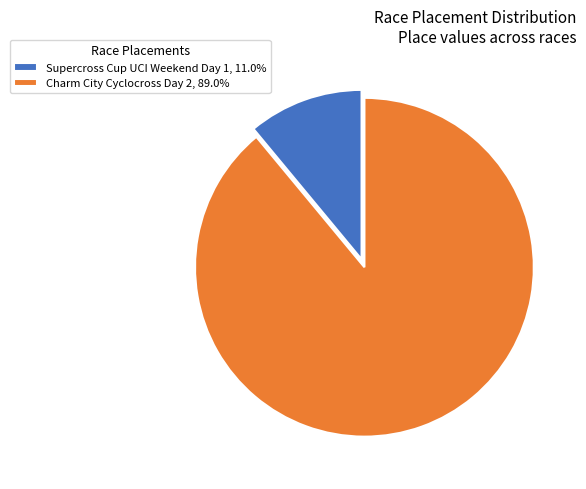

Which slice is the smallest?

Supercross Cup UCI Weekend Day 1